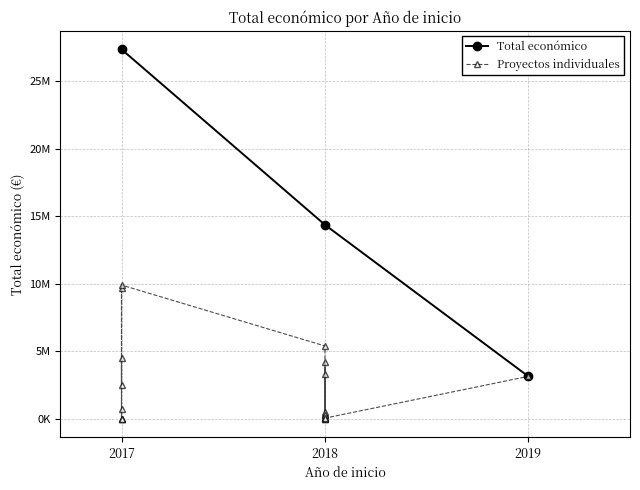

At which category does the data reach its first local peak?

2017